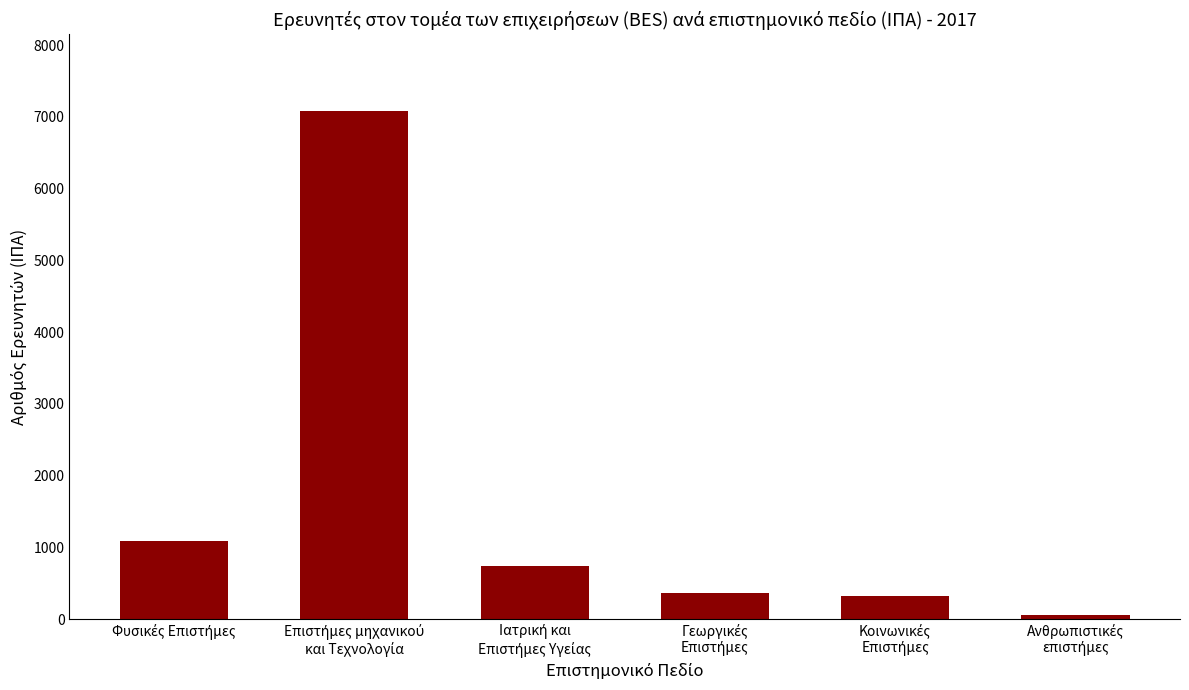

How many distinct data groups are displayed?

1